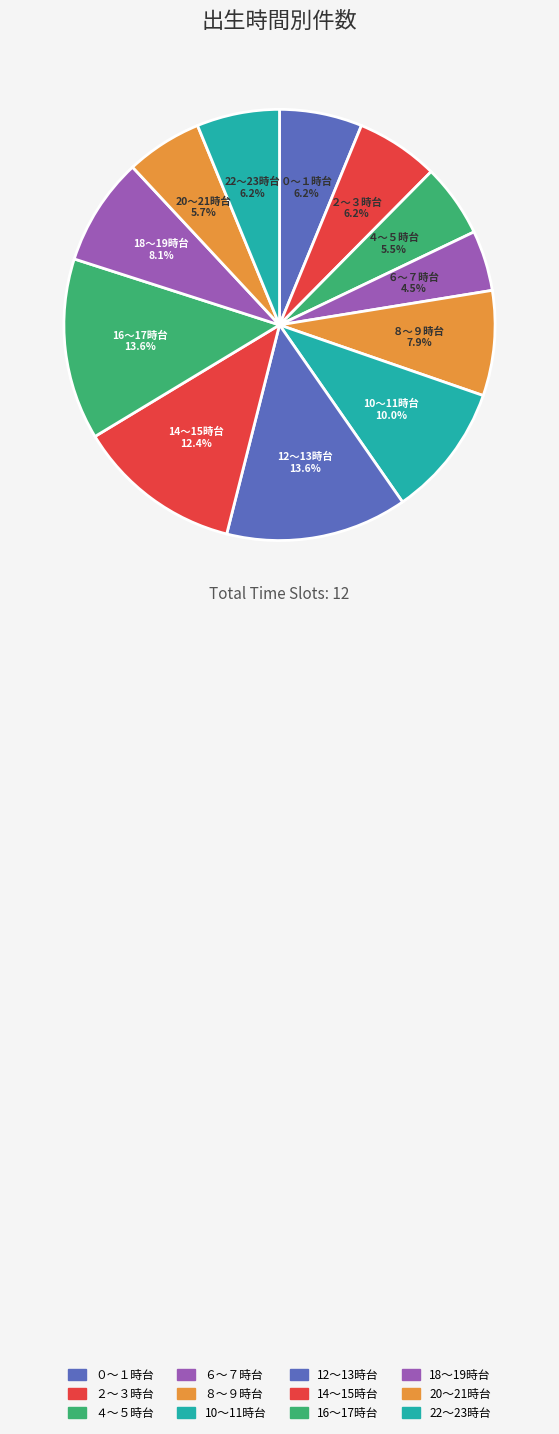

To the nearest percent, what is the combined percentage of ４～５時台 and ２～３時台?

12%